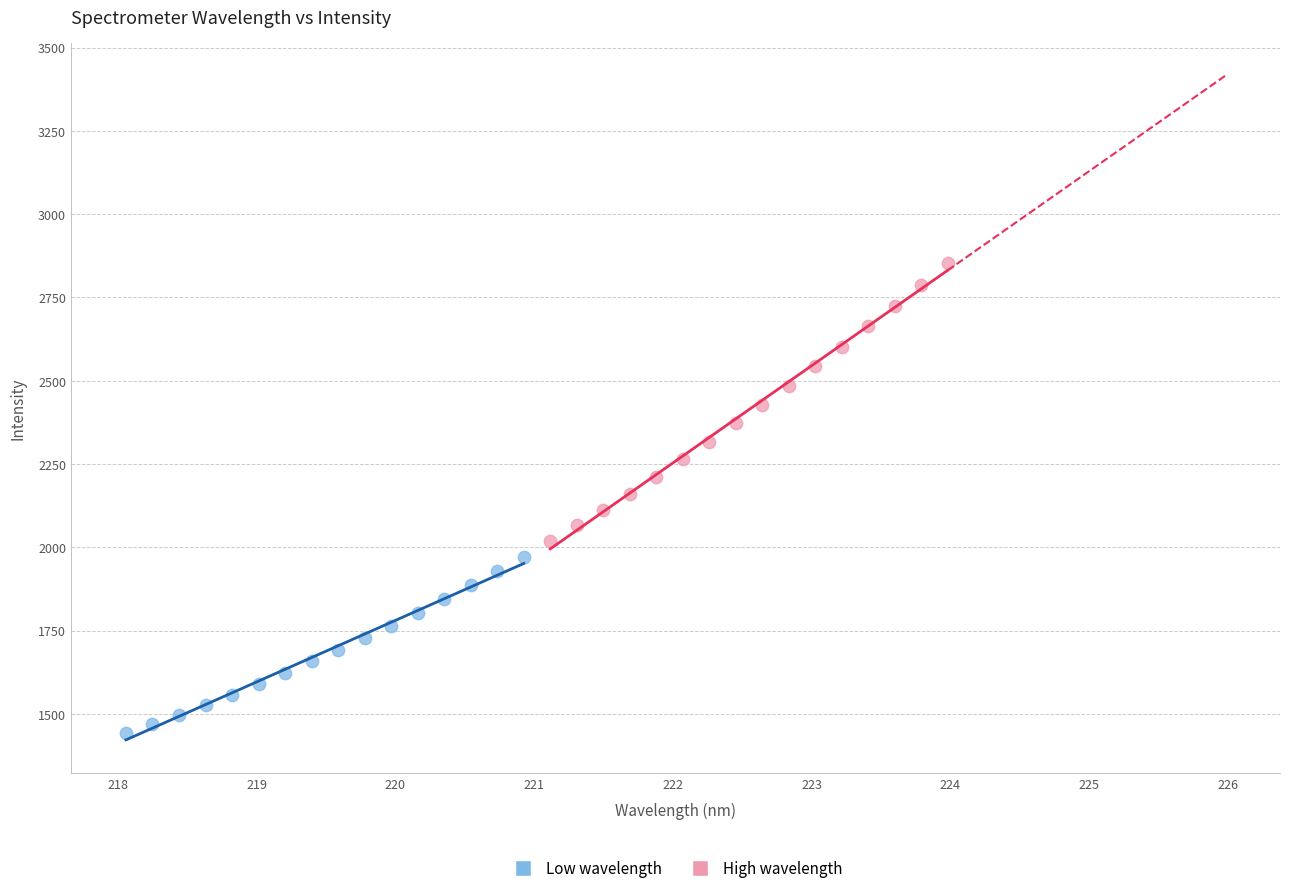

Which series reaches the minimum Y coordinate?

Low wavelength